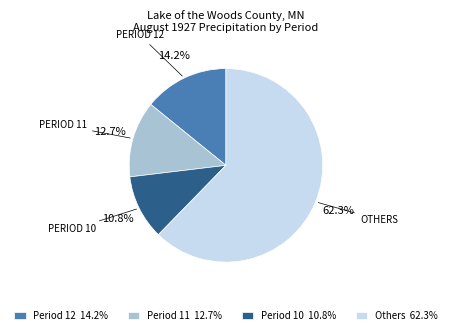

Count the number of slices in the pie.

4